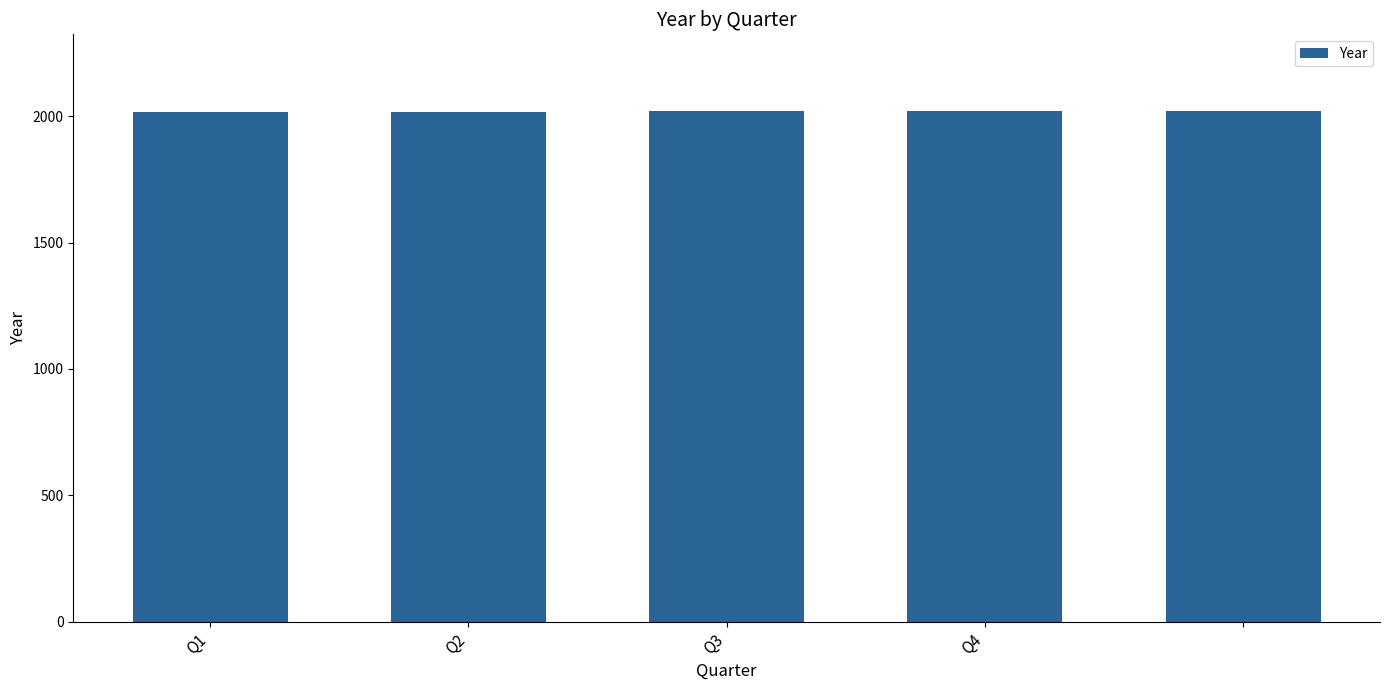

What is the smallest value displayed?

2017